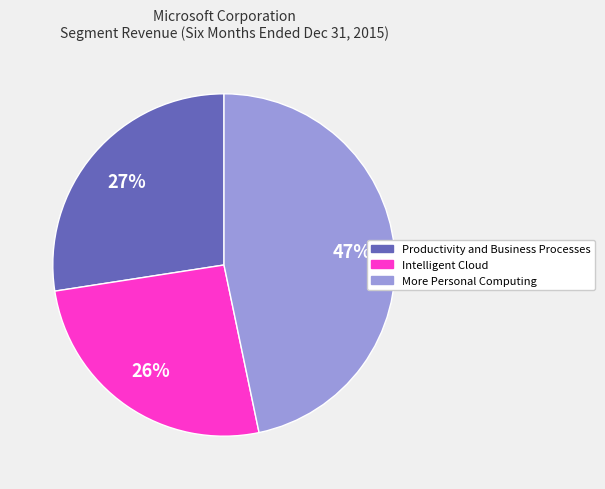

To the nearest percent, what is the difference between the largest and smallest slice percentages?

21%